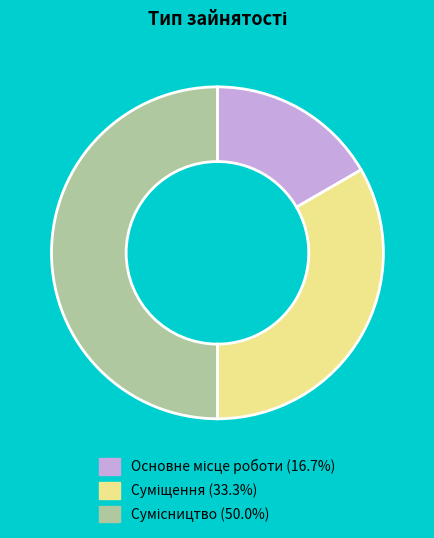

Count the number of slices in the pie.

3